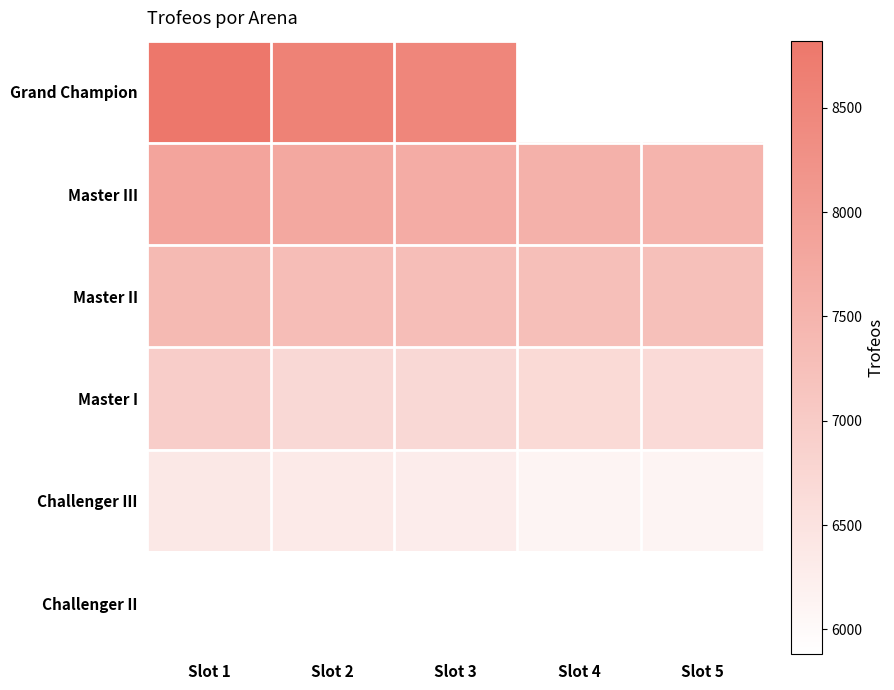

Is the value of Master III at Slot 2 greater than the value of Grand Champion at Slot 3?

No